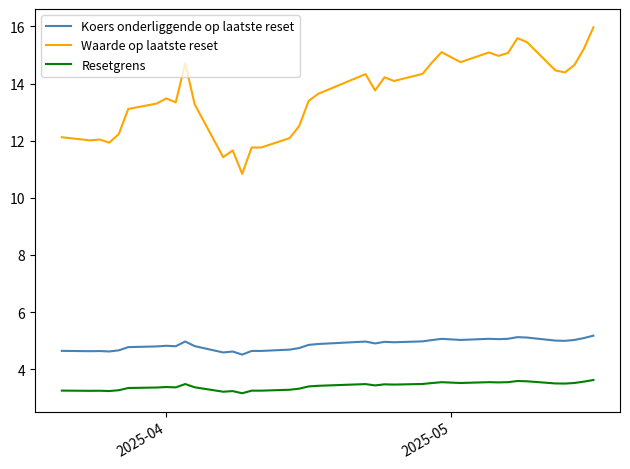

Which series has the widest spread of values?

Waarde op laatste reset